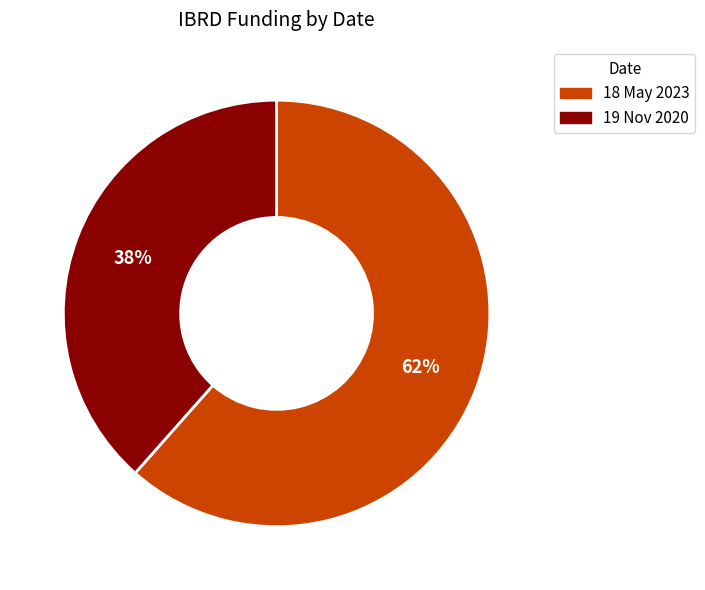

What is the majority slice?

18 May 2023